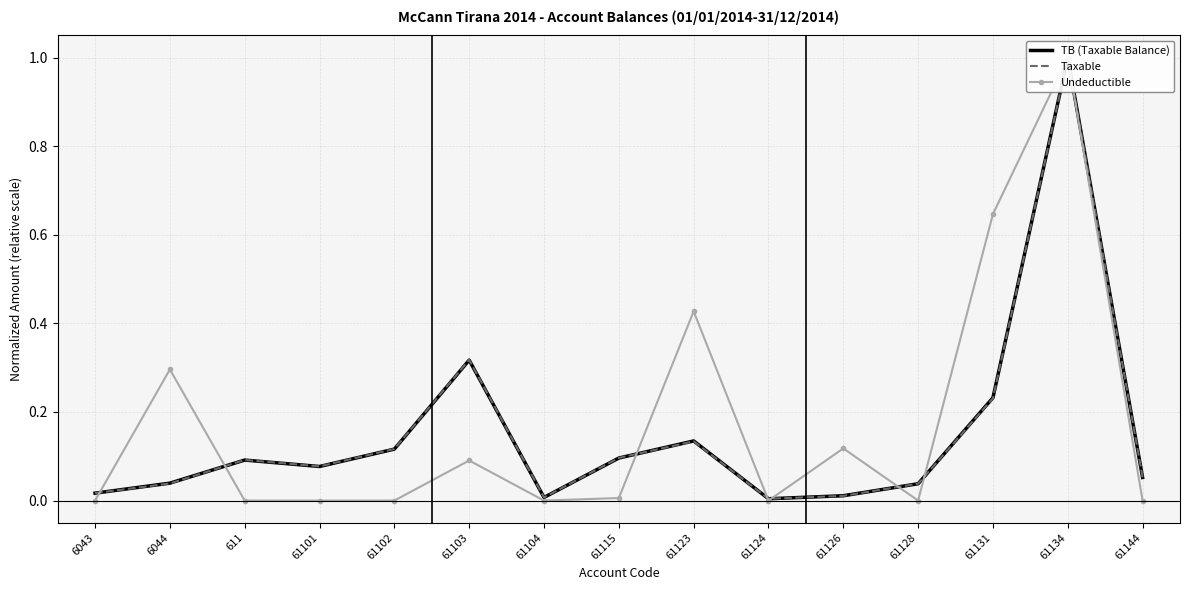

What are all the series names shown in the legend?

TB (Taxable Balance), Taxable, Undeductible